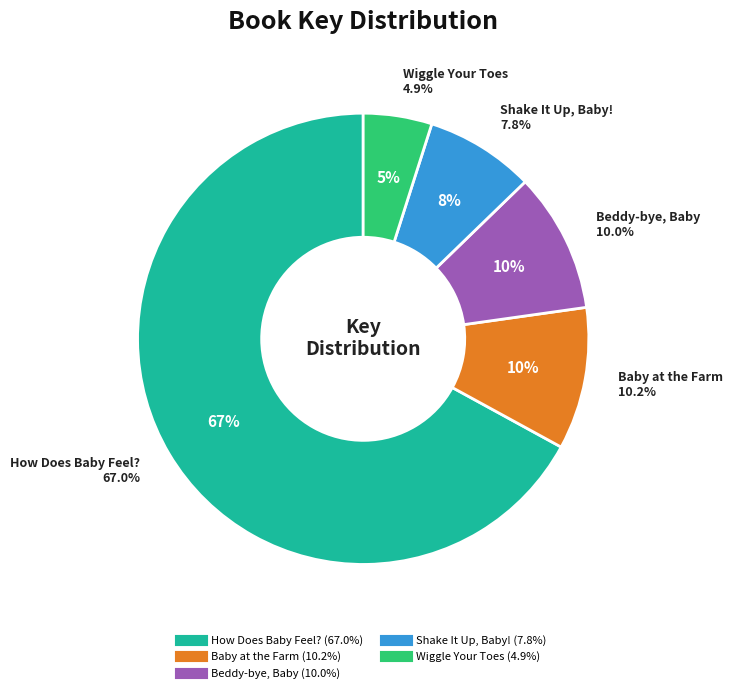

To the nearest percent, what portion does Wiggle Your Toes represent?

5%